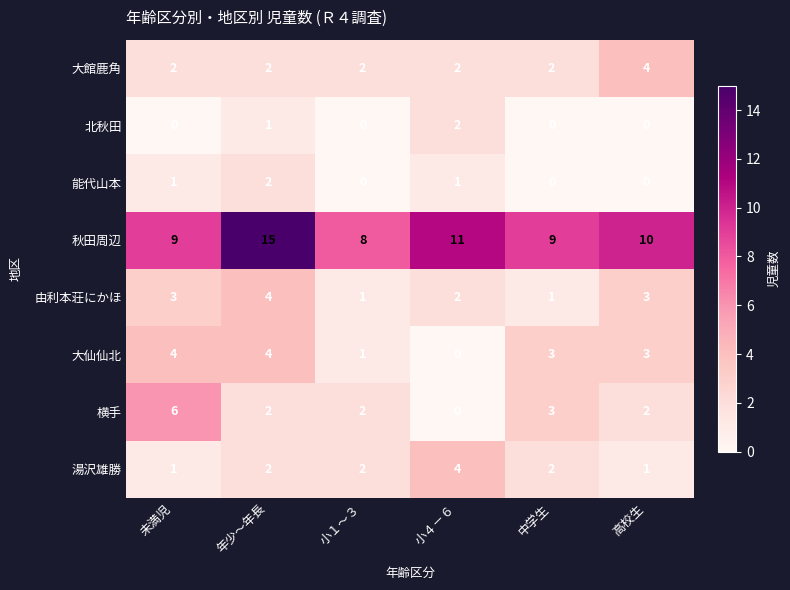

What is the maximum value shown in the chart?

15